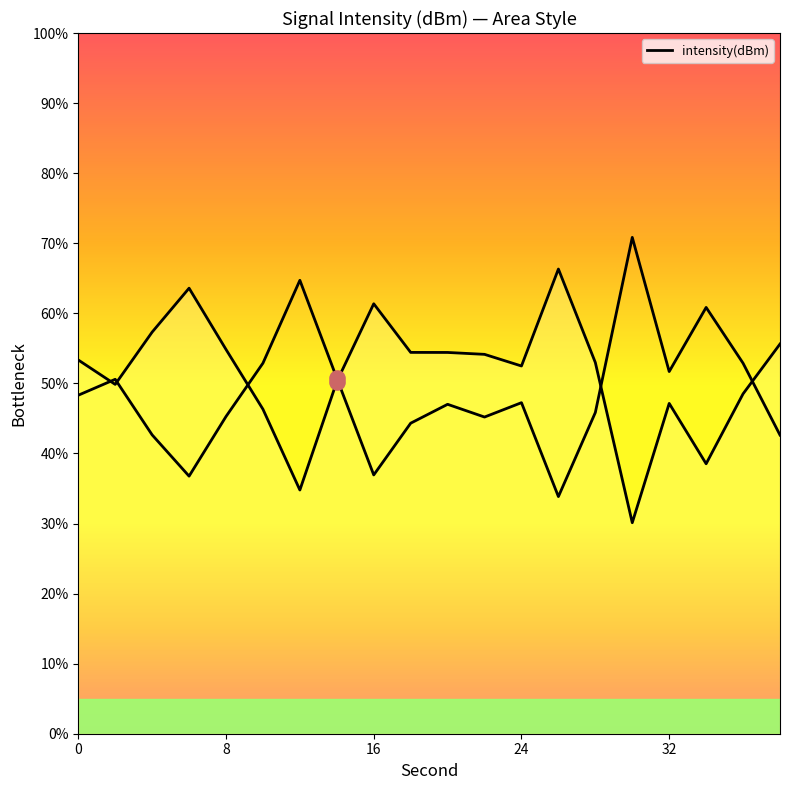

Which has a higher value, 18 or 12?

18